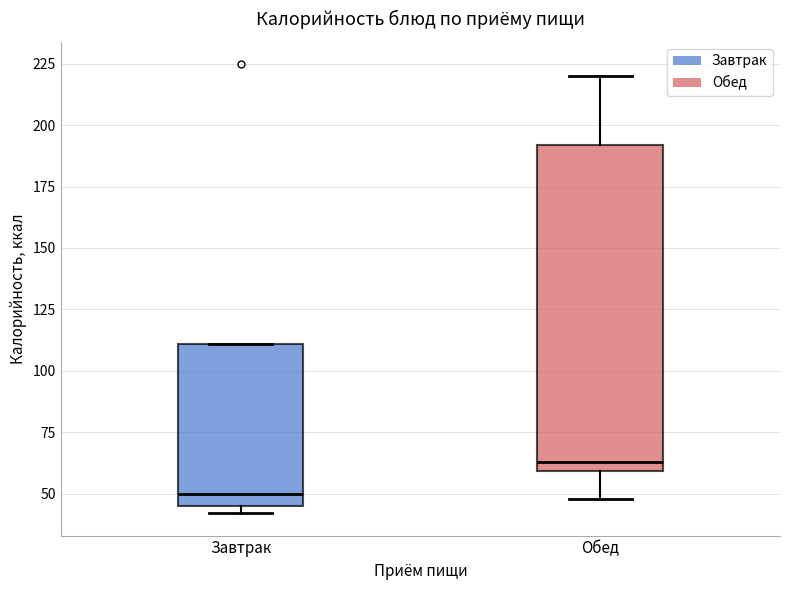

Where is the upper edge of the box for Обед on the y-axis? The values are not printed on the chart, so give them approximately, as read against the axis.

190